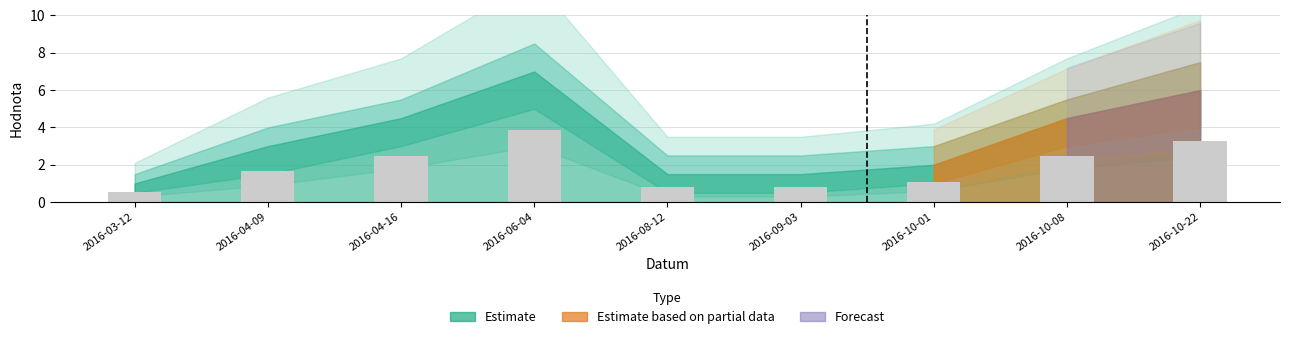

Read the value at 2016-08-12.

0.8